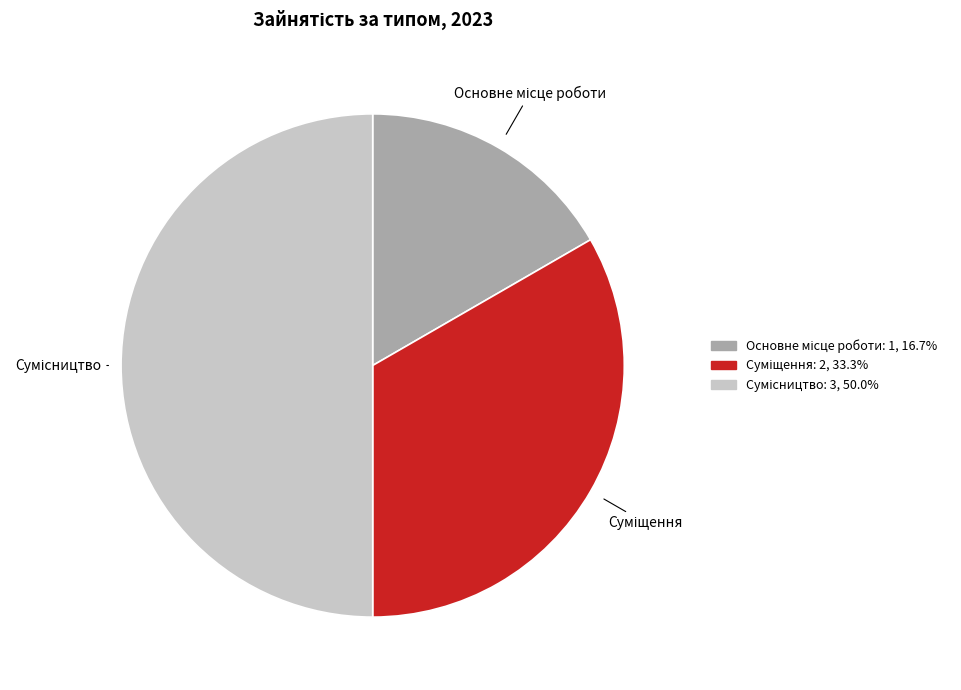

How many segments does this pie chart have?

3